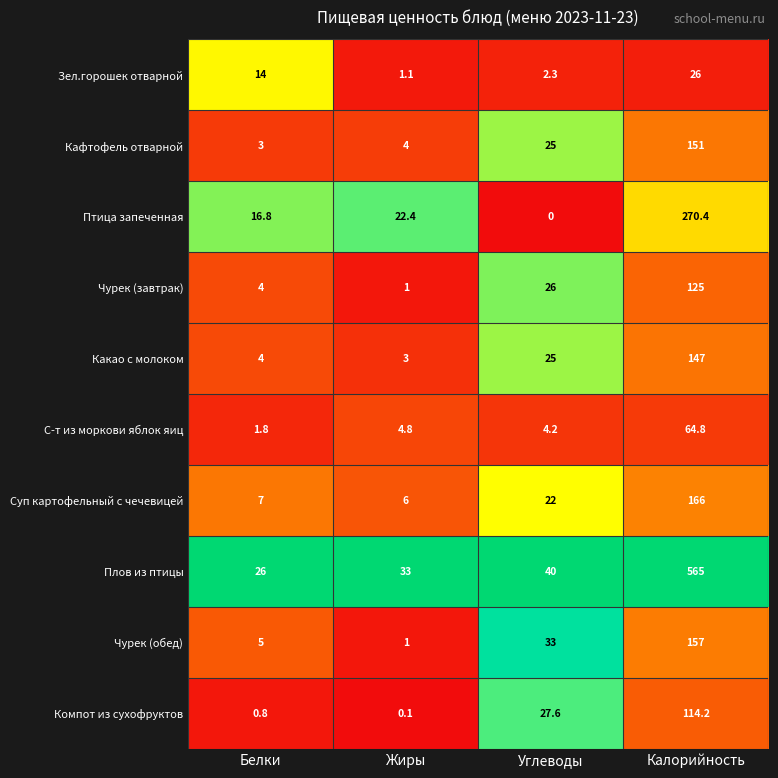

True or false: Чурек (обед) has a value of 1.0 at Жиры.

True